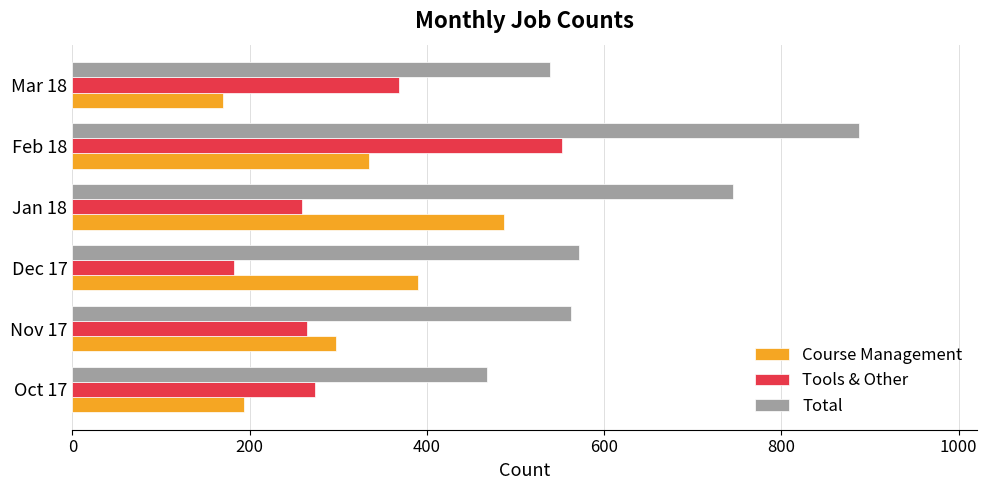

Which series has the largest total across all categories?

Total